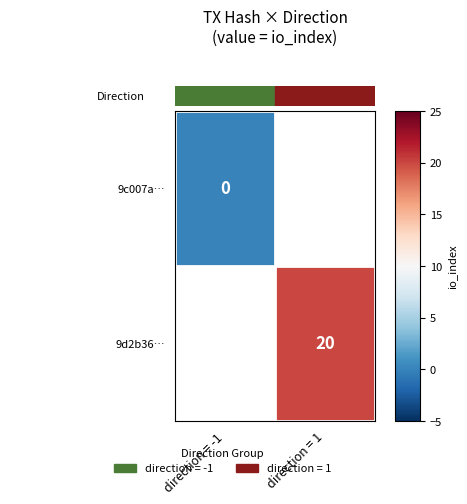

Which label corresponds to the largest value in the chart?

direction = 1